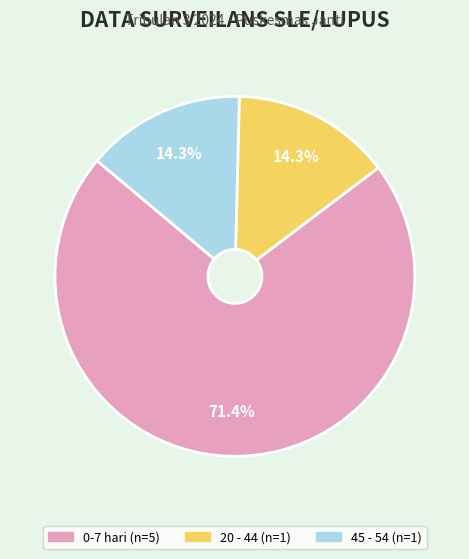

Is it true that 45 - 54 is 4% of the pie?

False